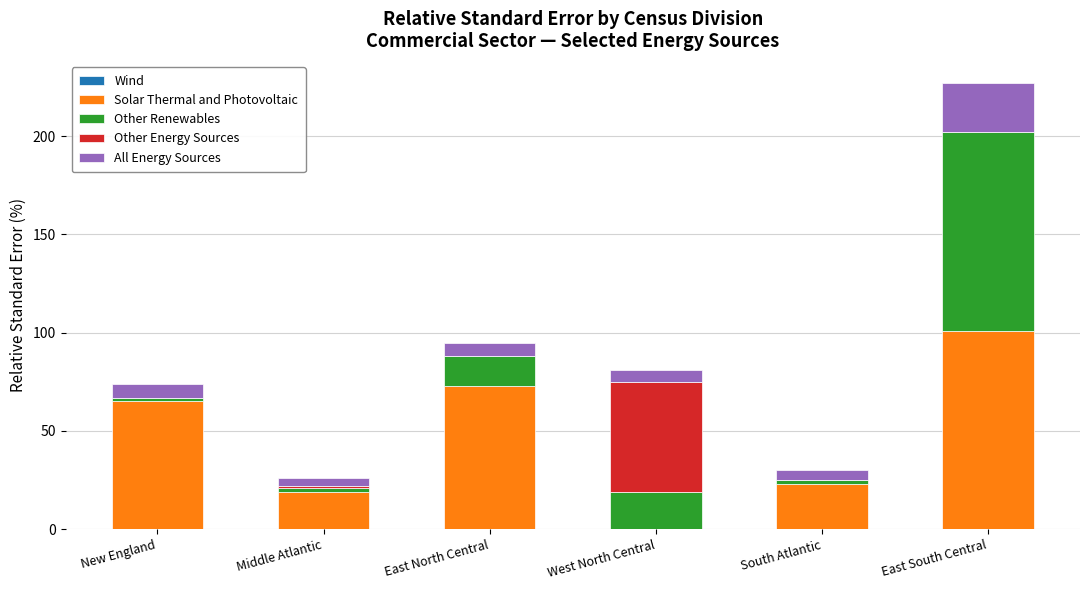

Reading left to right, what are the values for Solar Thermal and Photovoltaic?

New England=65	Middle Atlantic=19	East North Central=73	West North Central=0	South Atlantic=23	East South Central=101